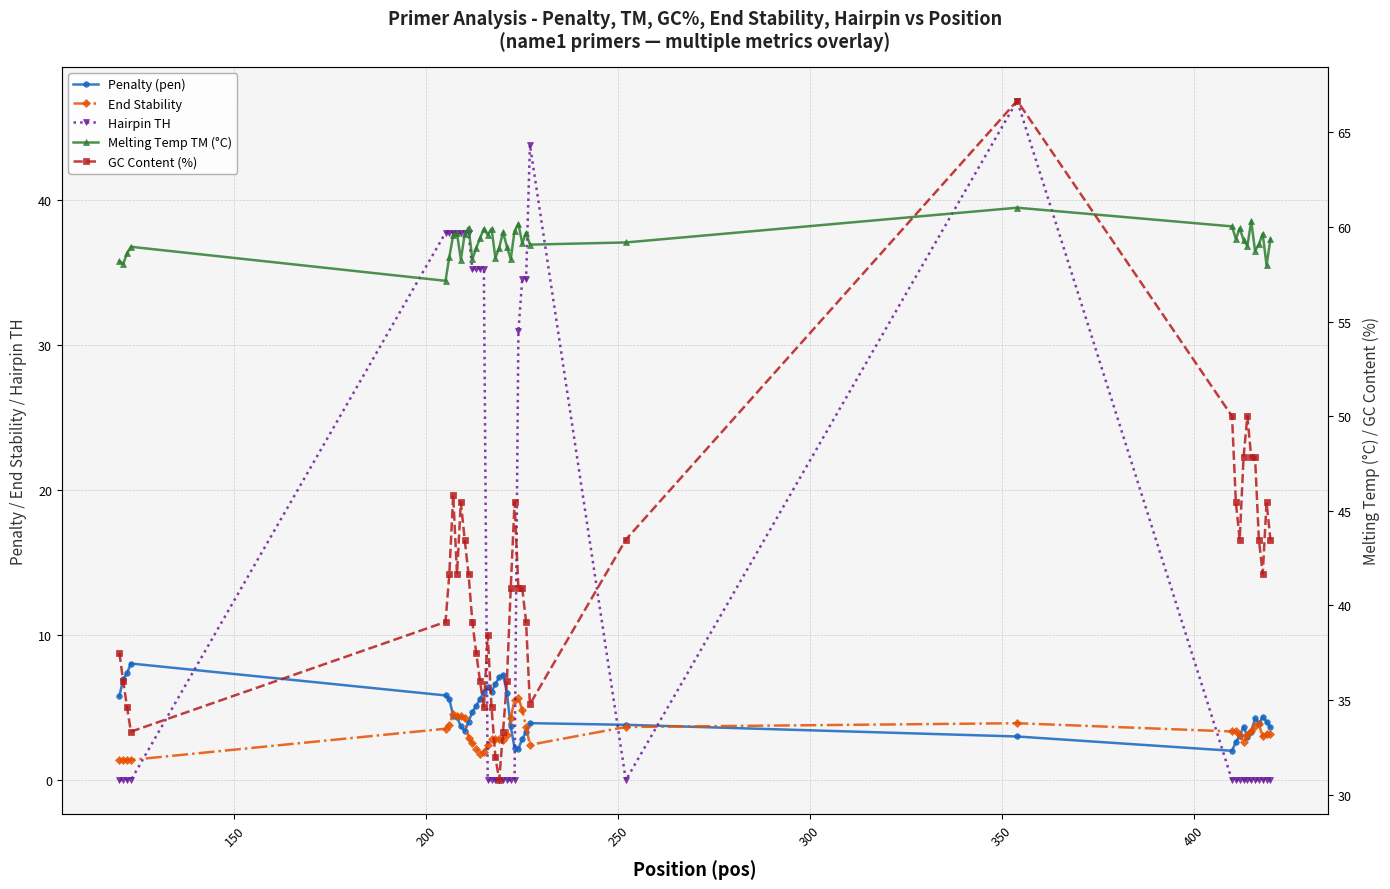

Which series has the largest total across all categories?

Melting Temp TM (°C)